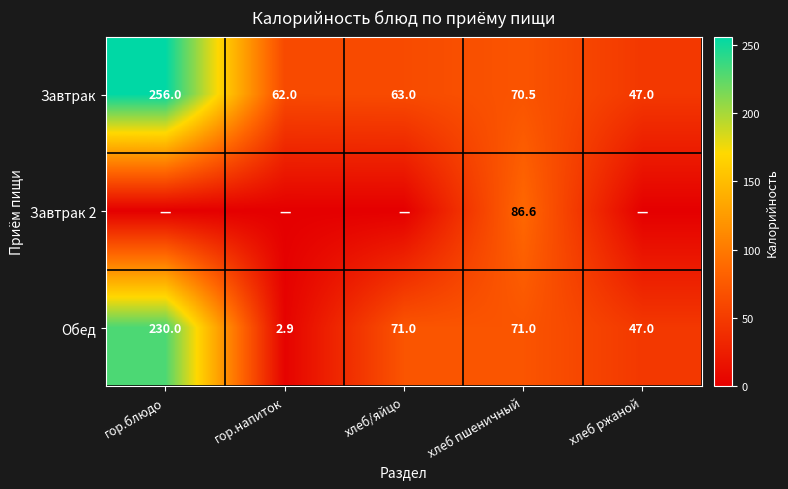

Which category has the highest value in the Обед series?

гор.блюдо